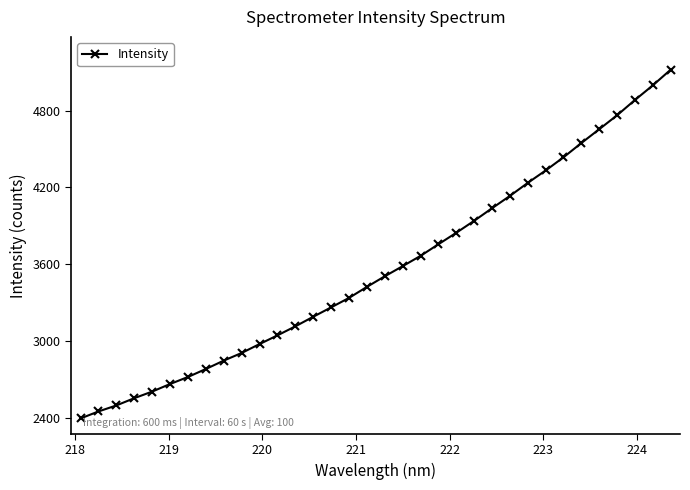

What is the value of the 26th point from the left?

4235.7